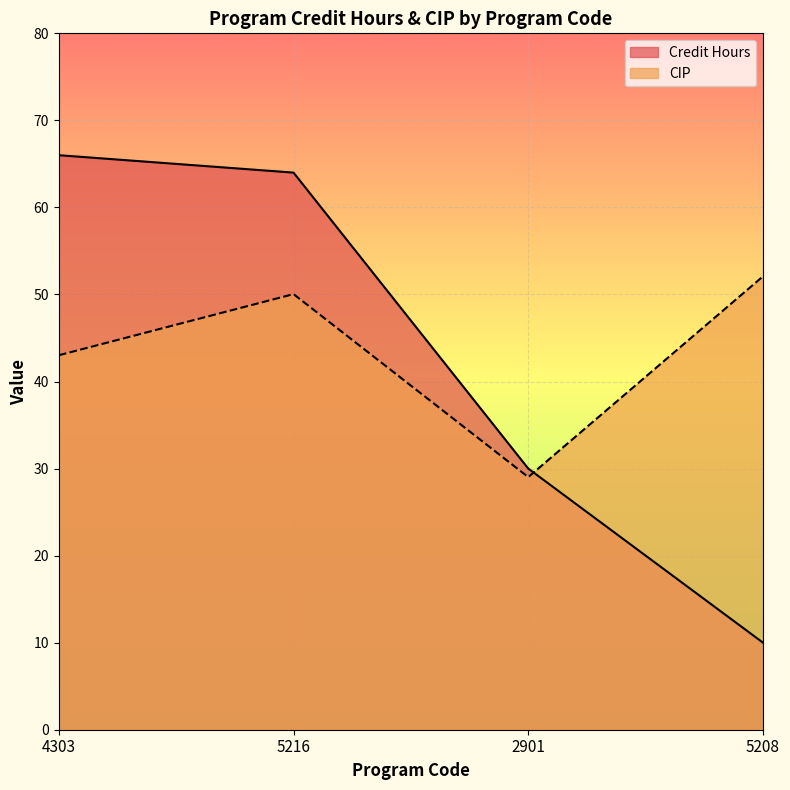

Rank the series by their maximum value, from lowest to highest.

CIP, Credit Hours